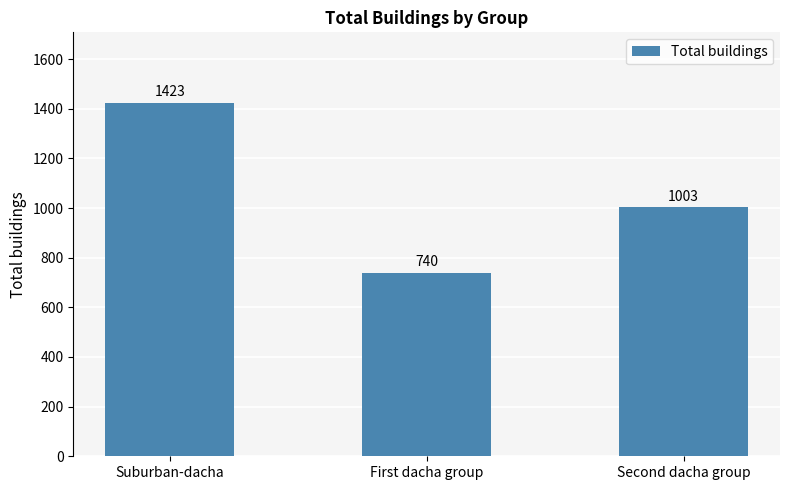

List the labels in order of value, smallest first.

First dacha group, Second dacha group, Suburban-dacha